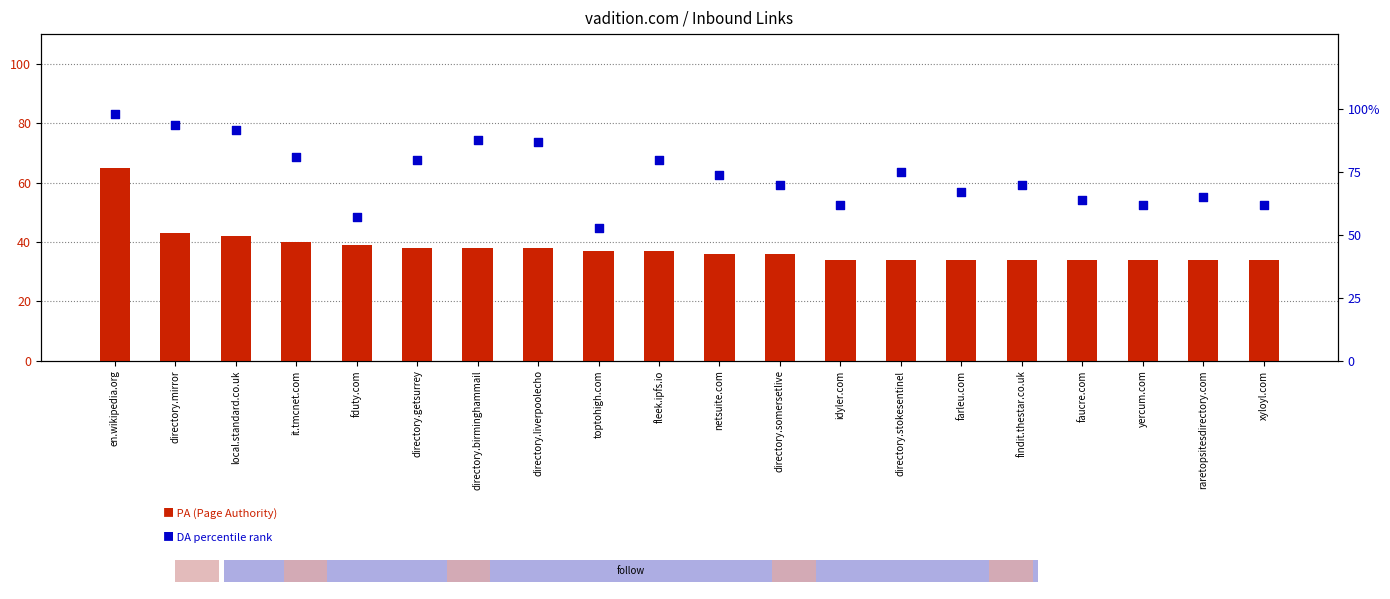

Is the value of DA percentile rank at findit.thestar.co.uk greater than the value of PA (Page Authority) at directory.liverpoolecho?

Yes